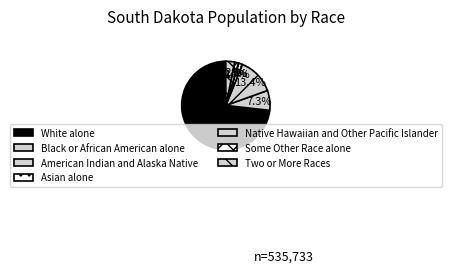

What percentage do White alone and Black or African American alone together represent?

80.5%